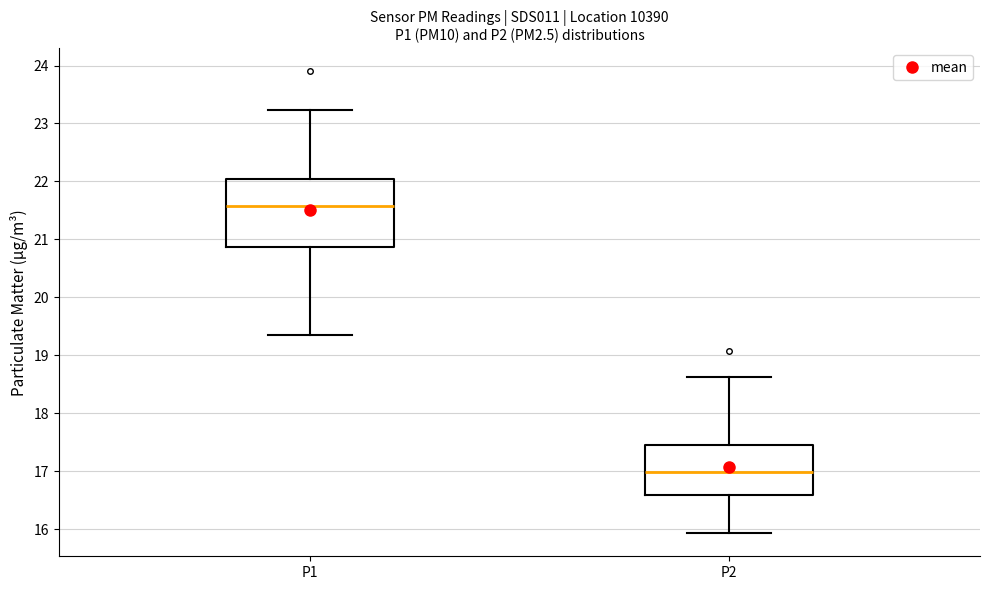

Reading left to right, read every box against the y-axis: the position of its median line, the range the box covers, and the ends of its whiskers. The values are not printed on the chart, so give them approximately, as read against the axis.

P1: median 21.6, box 20.9 to 22.1, whiskers 19.4 to 23.2
P2: median 17.0, box 16.6 to 17.5, whiskers 15.9 to 18.6